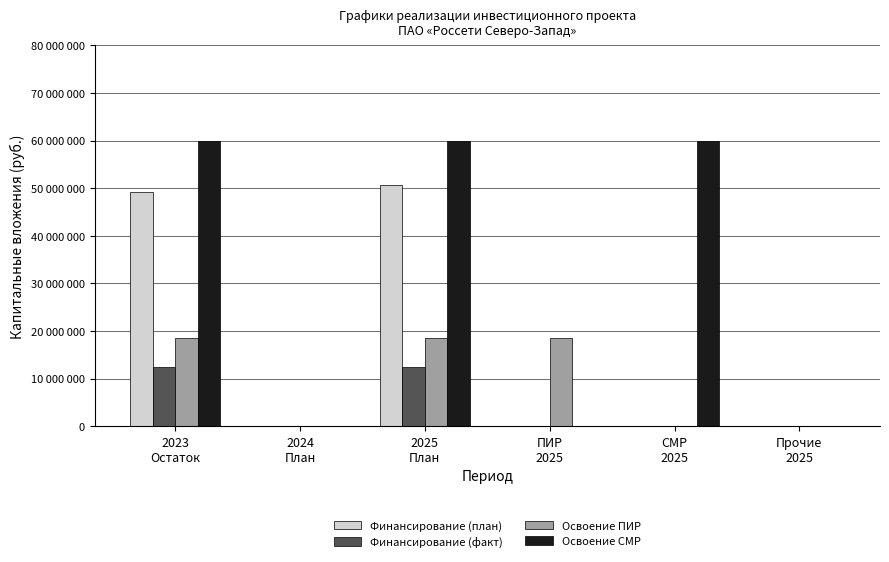

Are the bars grouped side by side (vs. stacked)?

Yes